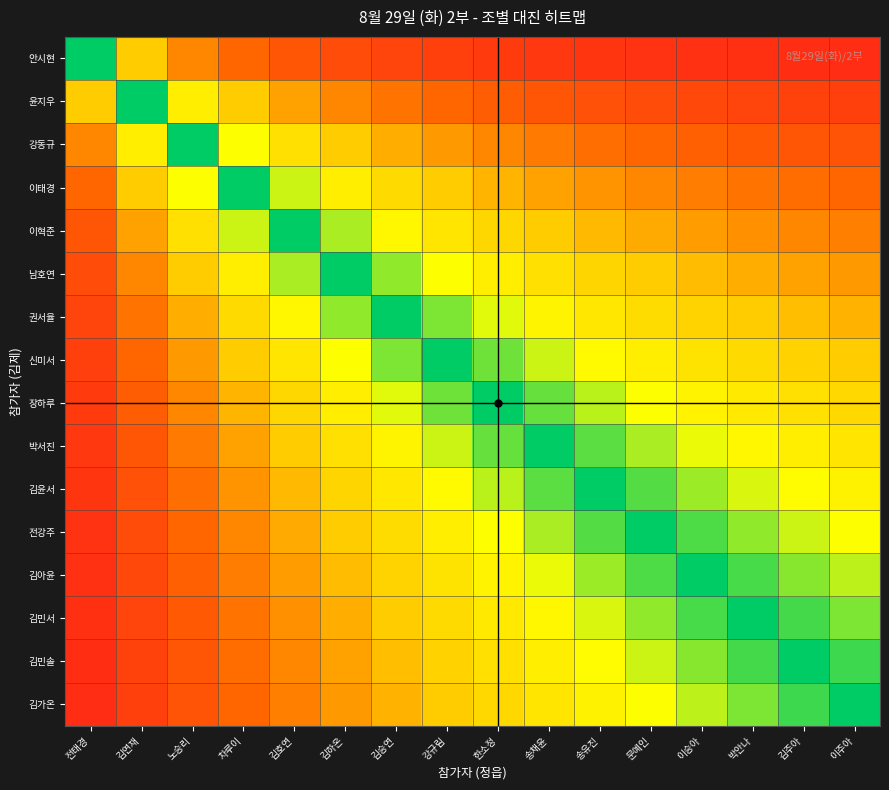

At which category is the sum across all series the highest?

송채윤